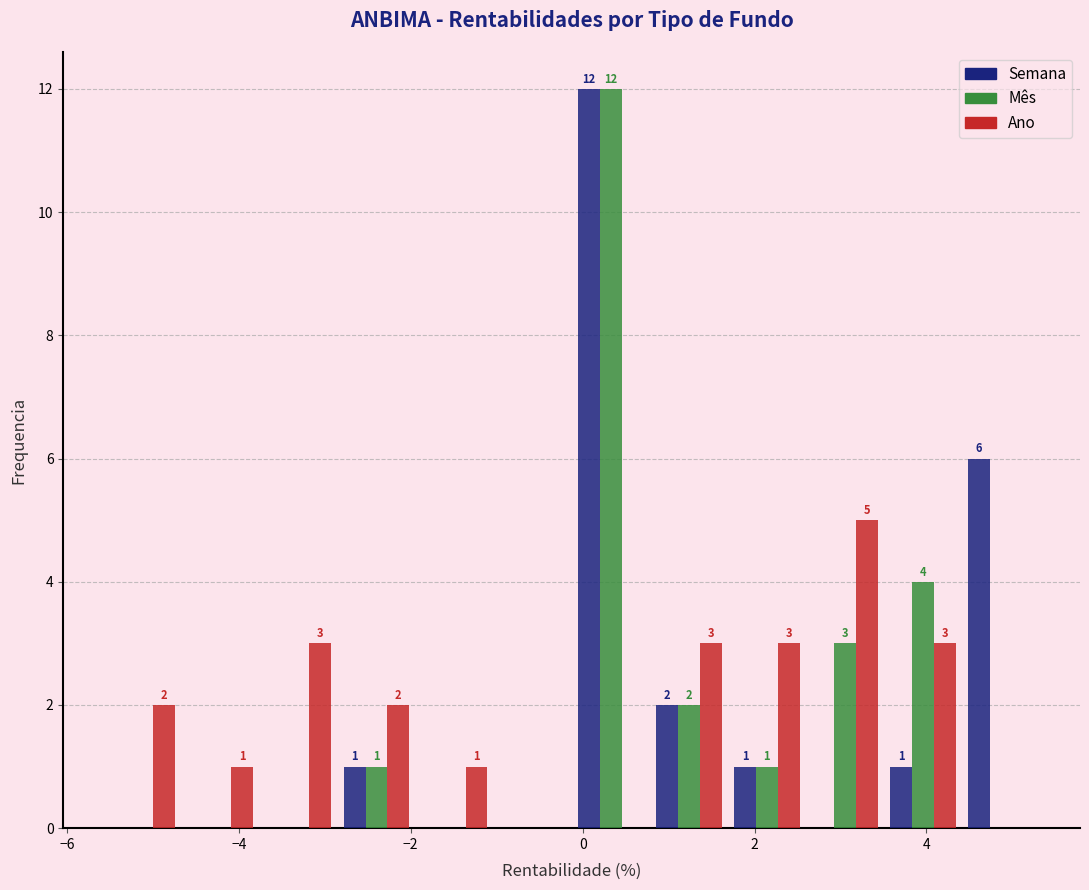

In the Mês series, which range on the x-axis has the tallest bar?

-0.2 to 0.8